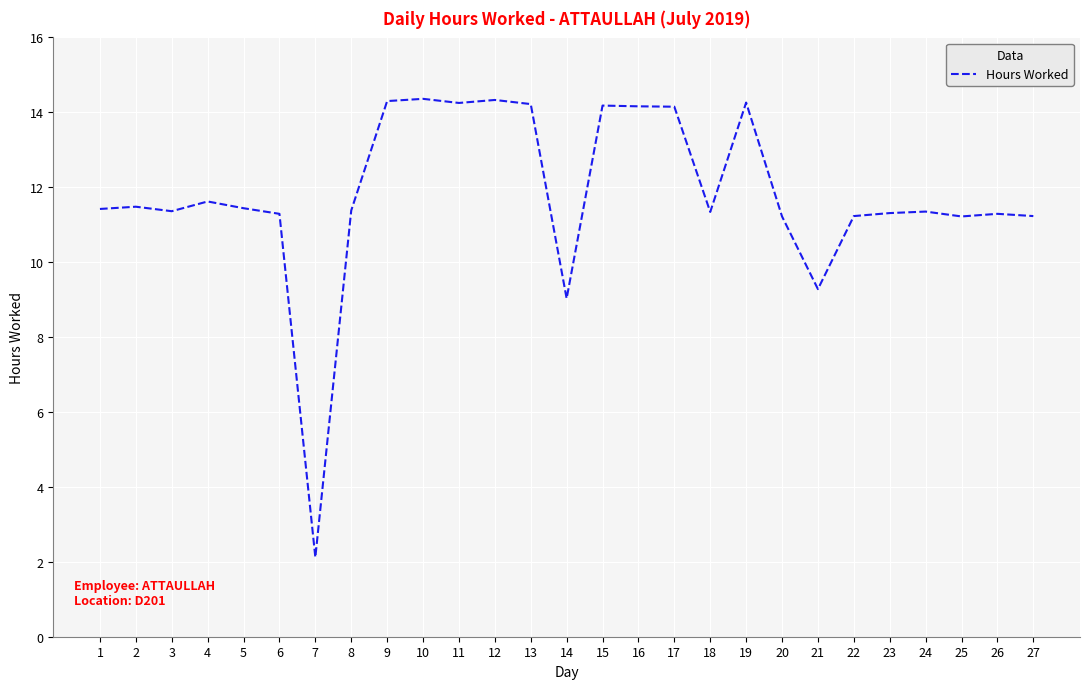

What is the ratio of the value at 18 to the value at 10?

0.8